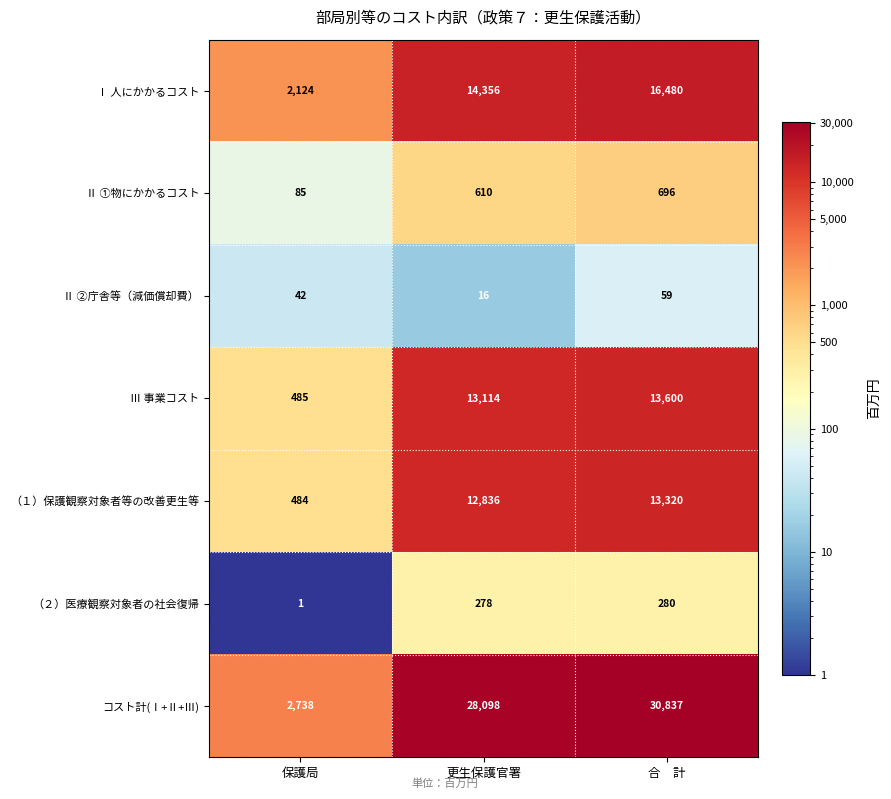

Count the number of data series in this chart.

7